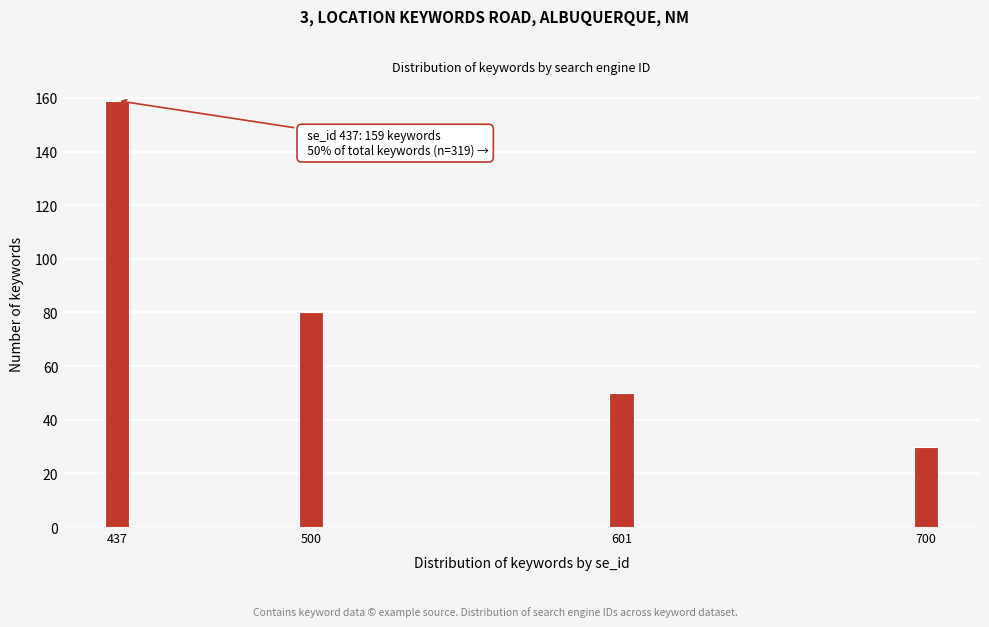

Reading left to right, what are all the values shown in this chart?

159	80	50	30